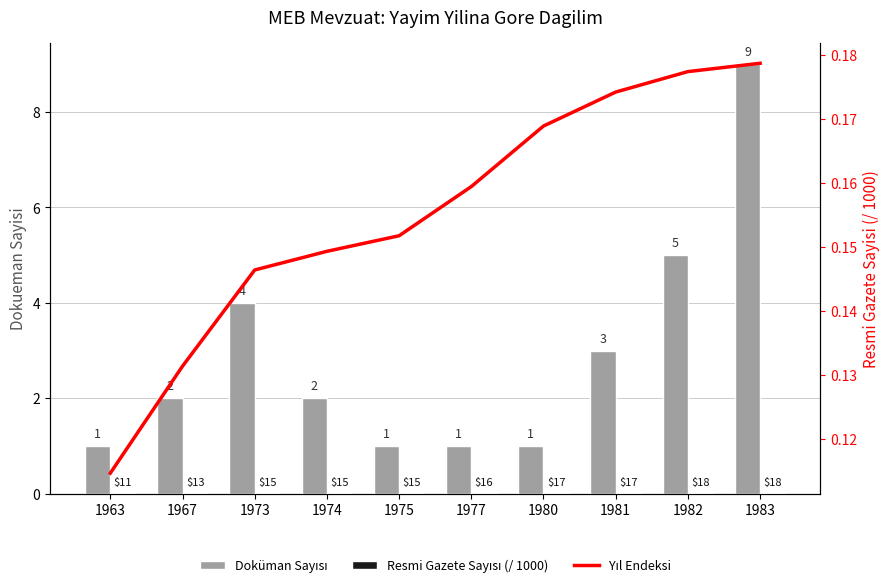

Where is Resmi Gazete Sayısı (/ 1000) nearest to the value 0?

1963